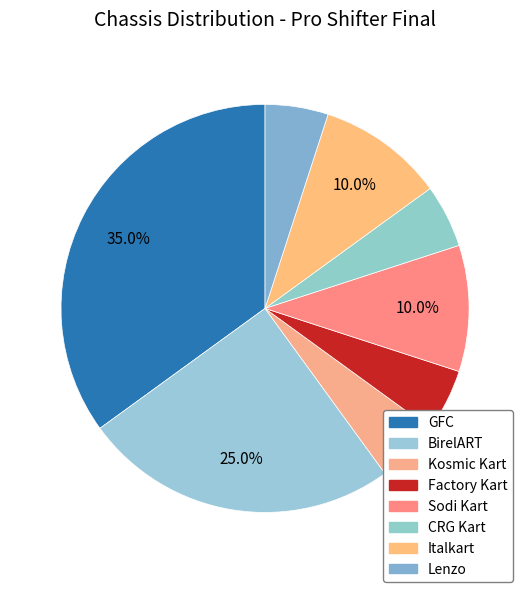

How many segments does this pie chart have?

8